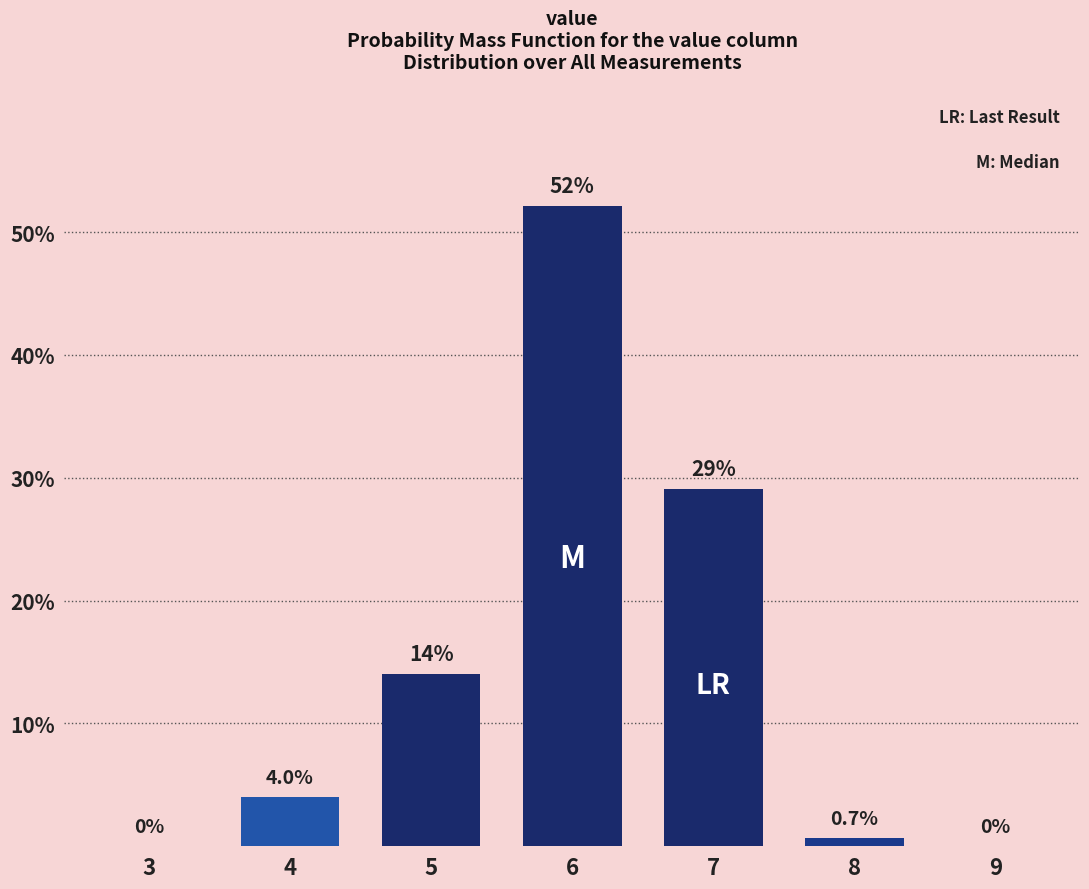

Reading left to right, transcribe all the data shown in this chart.

3=0.0	4=4.0	5=14.0	6=52.2	7=29.1	8=0.7	9=0.0